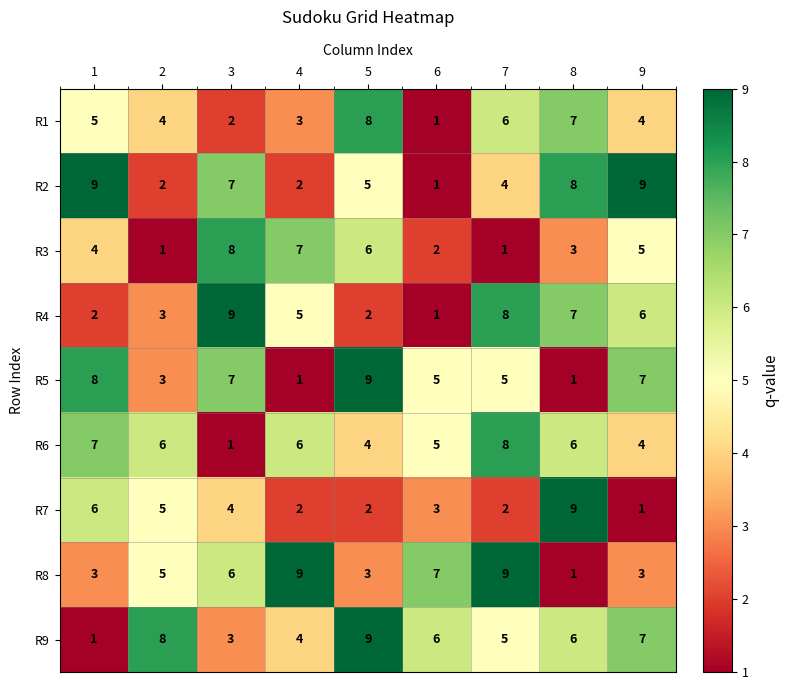

What is the maximum value shown in the chart?

9